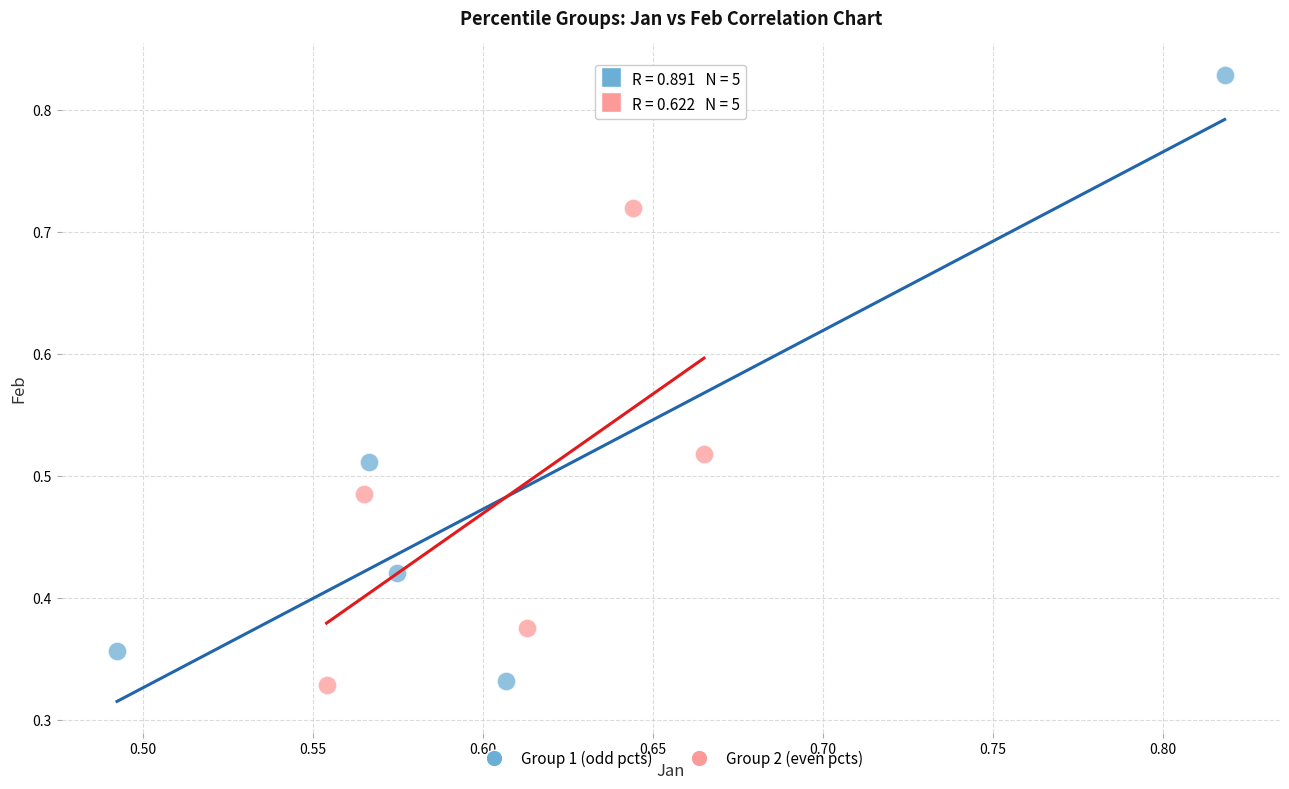

Which series contains the highest Y value?

Group 1 (odd pcts)